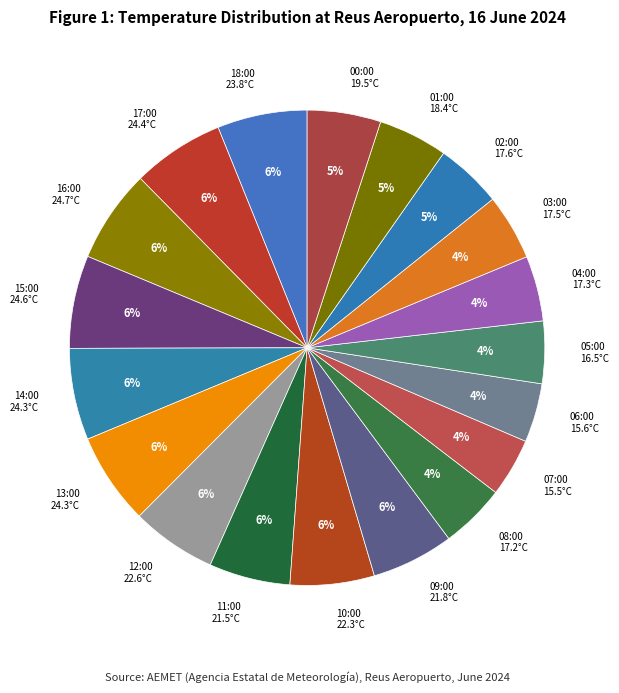

Which category has the biggest portion of the pie?

16:00